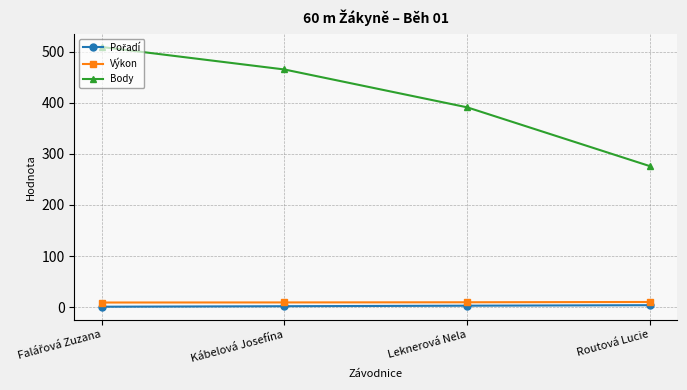

What is the value of the Body point at the 1st from the left?

509.0